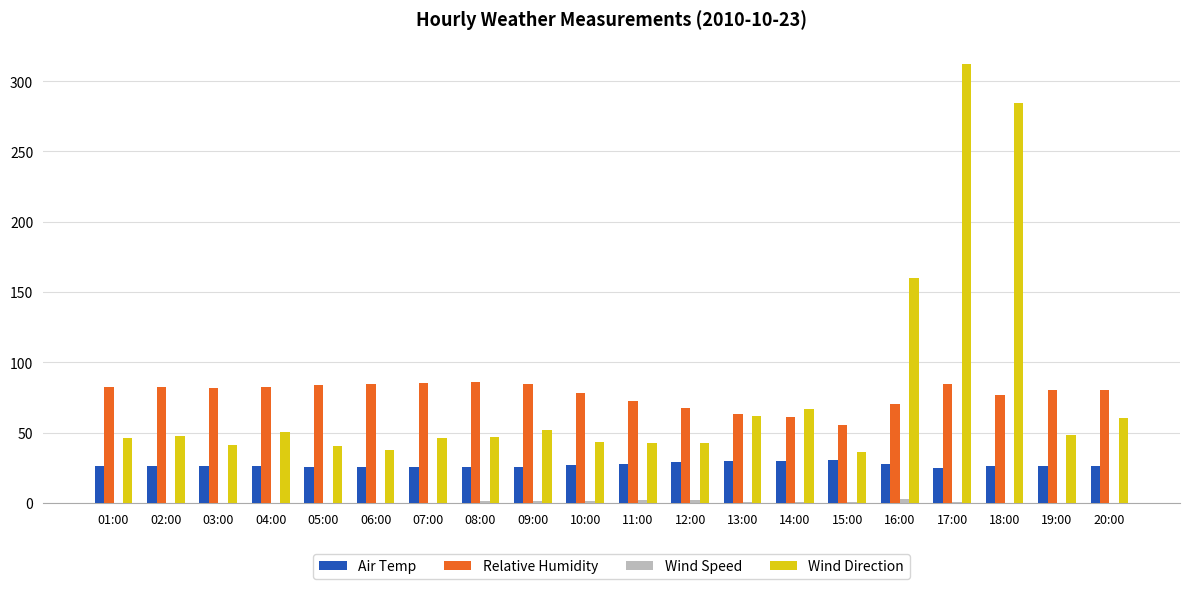

At which category does the chart reach its peak across all series?

17:00